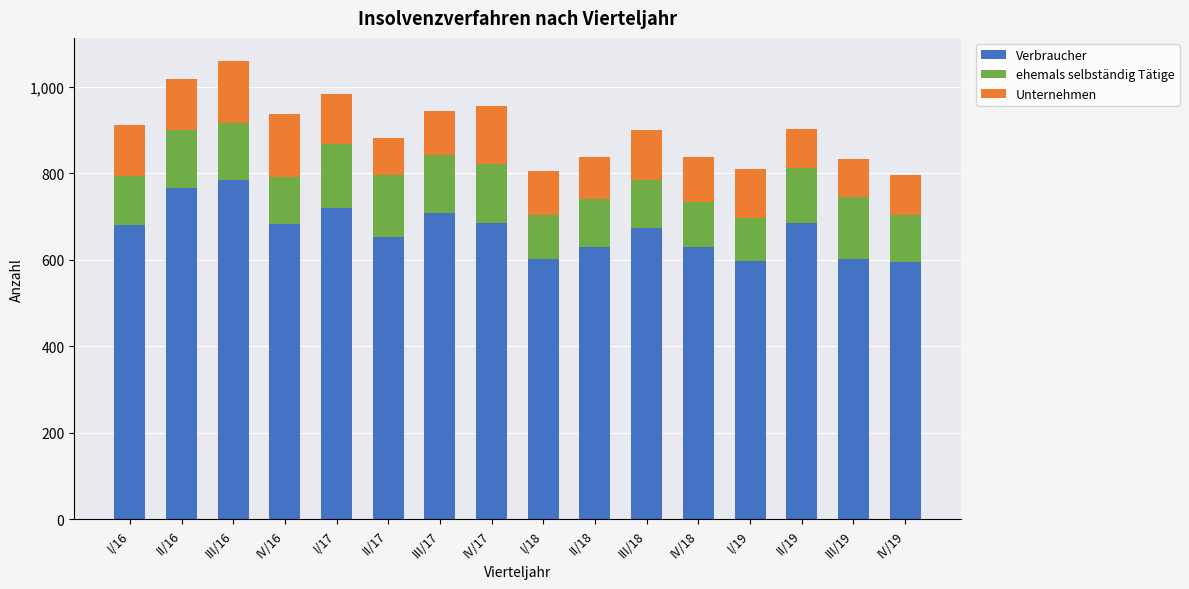

What is the difference between the maximum and minimum values in the Verbraucher series?

188